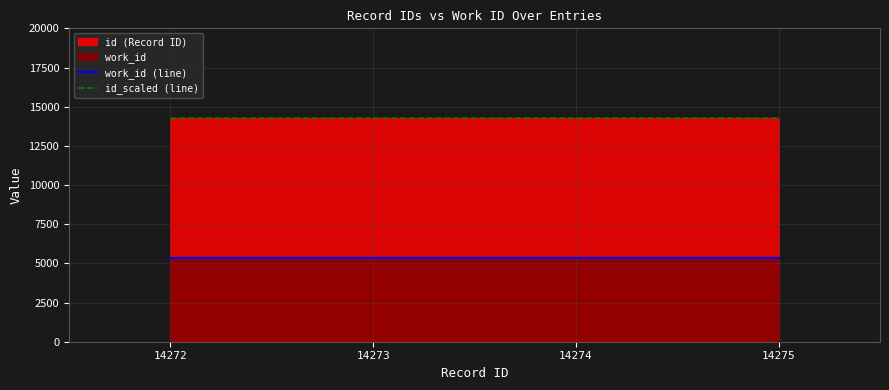

Which series has the largest total across all categories?

id_scaled (line)